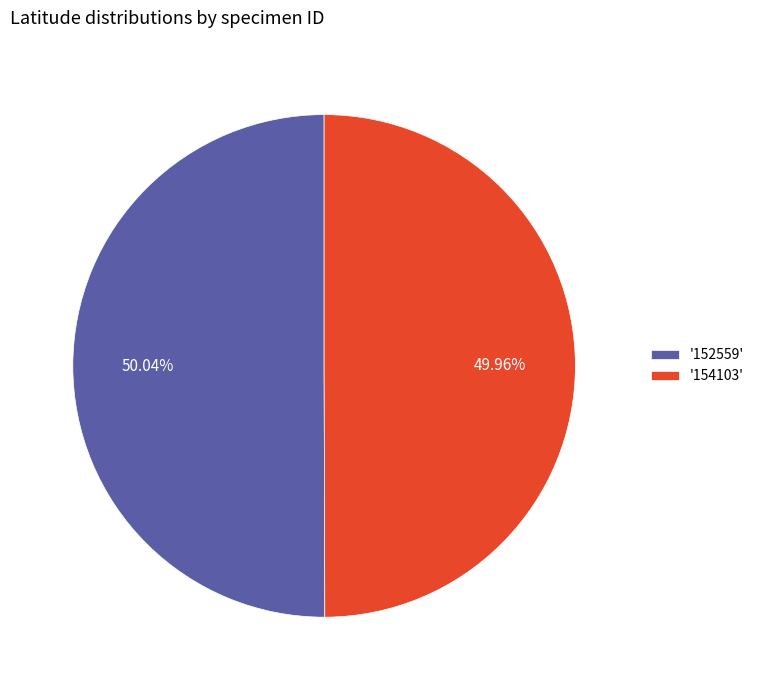

What is the ratio of the value at '154103' to the value at '152559'?

1.0